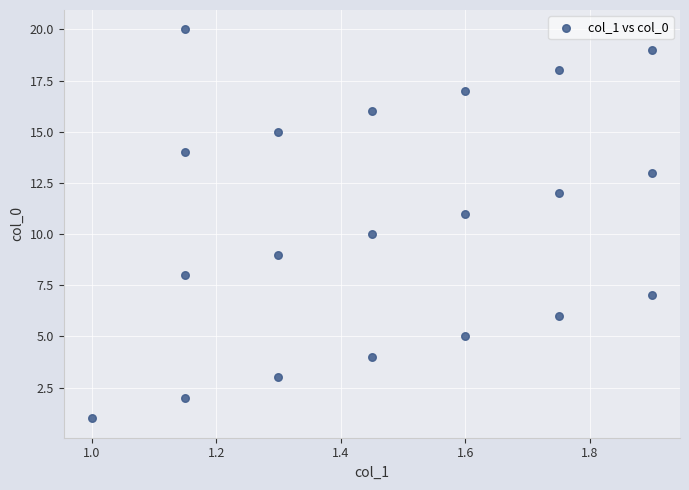

What is the range of Y values (max minus min)?

19